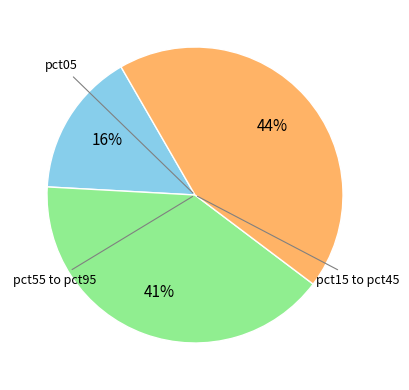

Is there any slice that represents more than half of the pie?

No